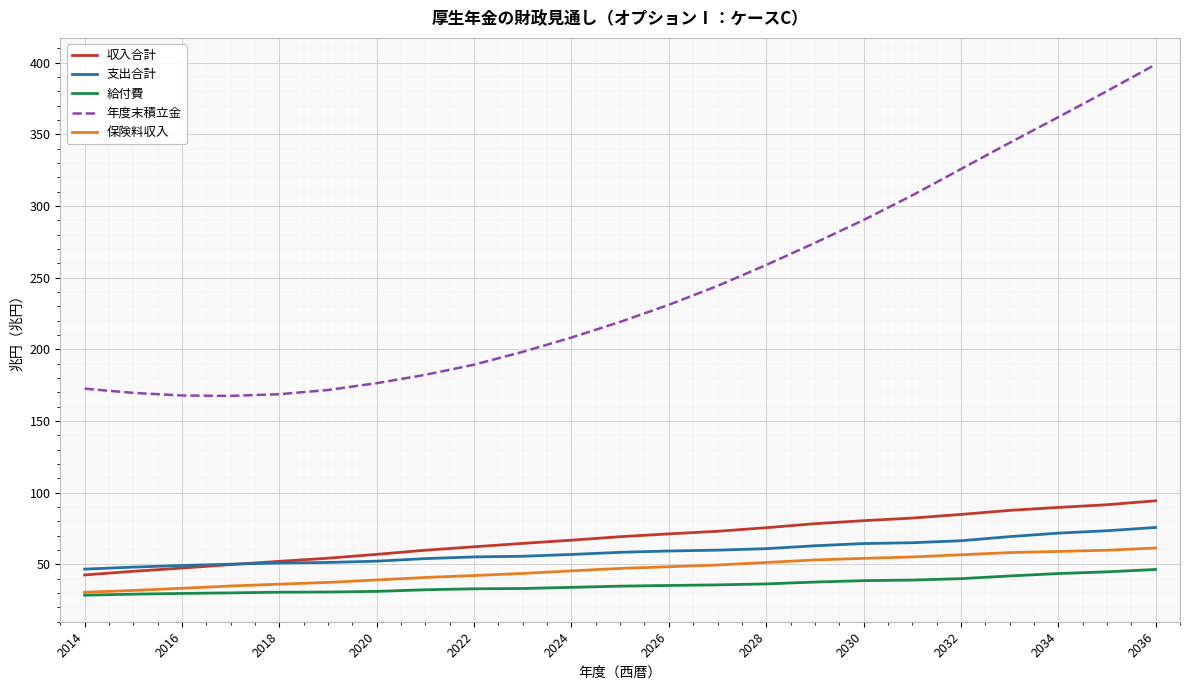

Which series has the largest total across all categories?

年度末積立金